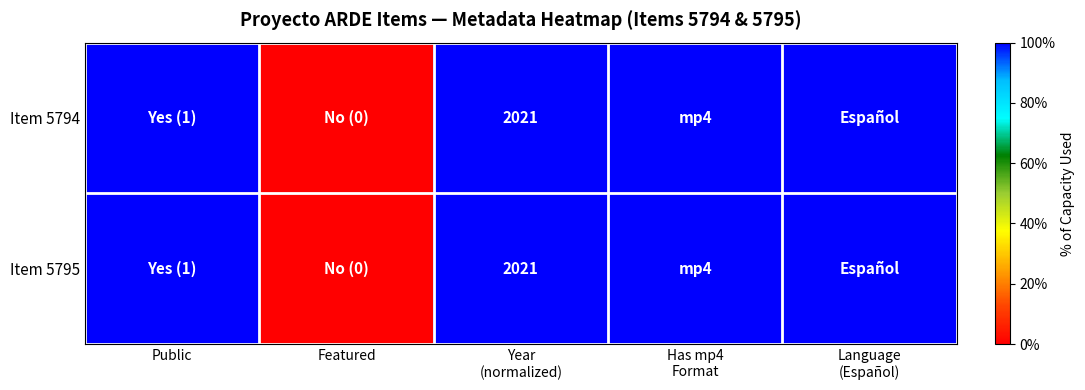

At which category is the sum across all series the highest?

Public